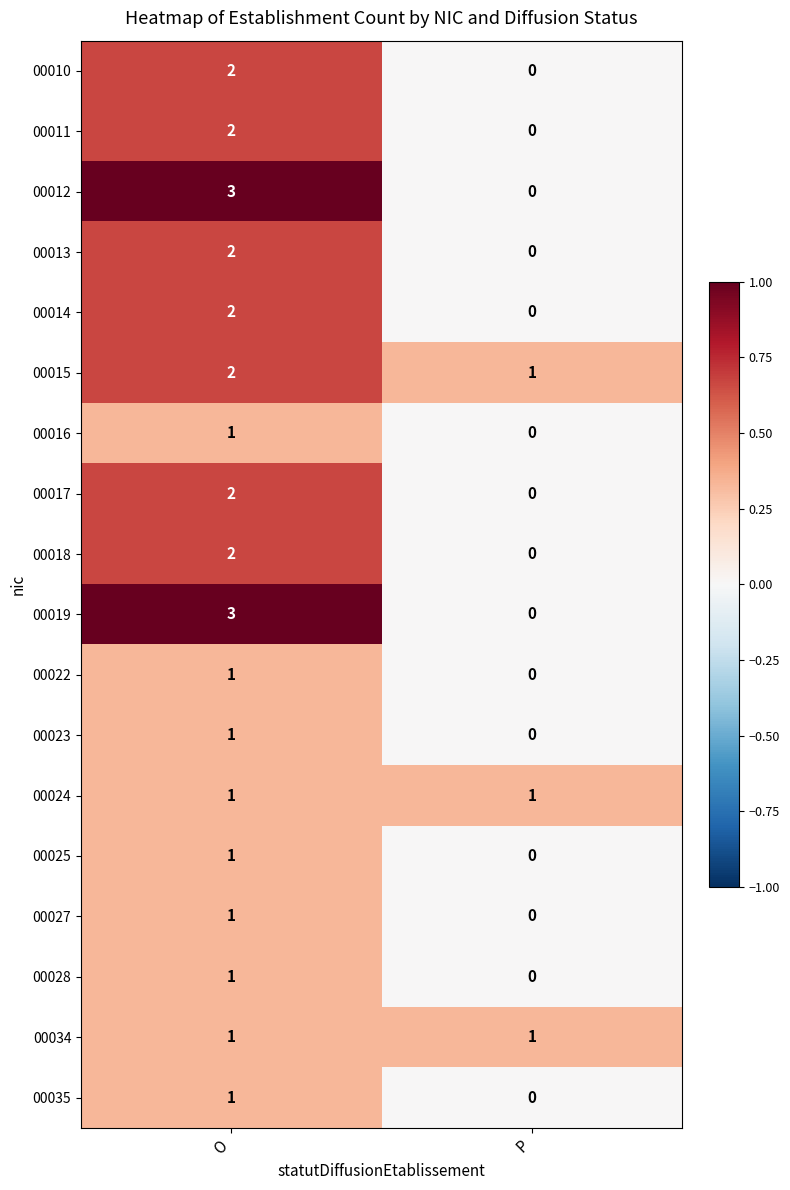

Rank the categories by 00015 value from highest to lowest.

O, P